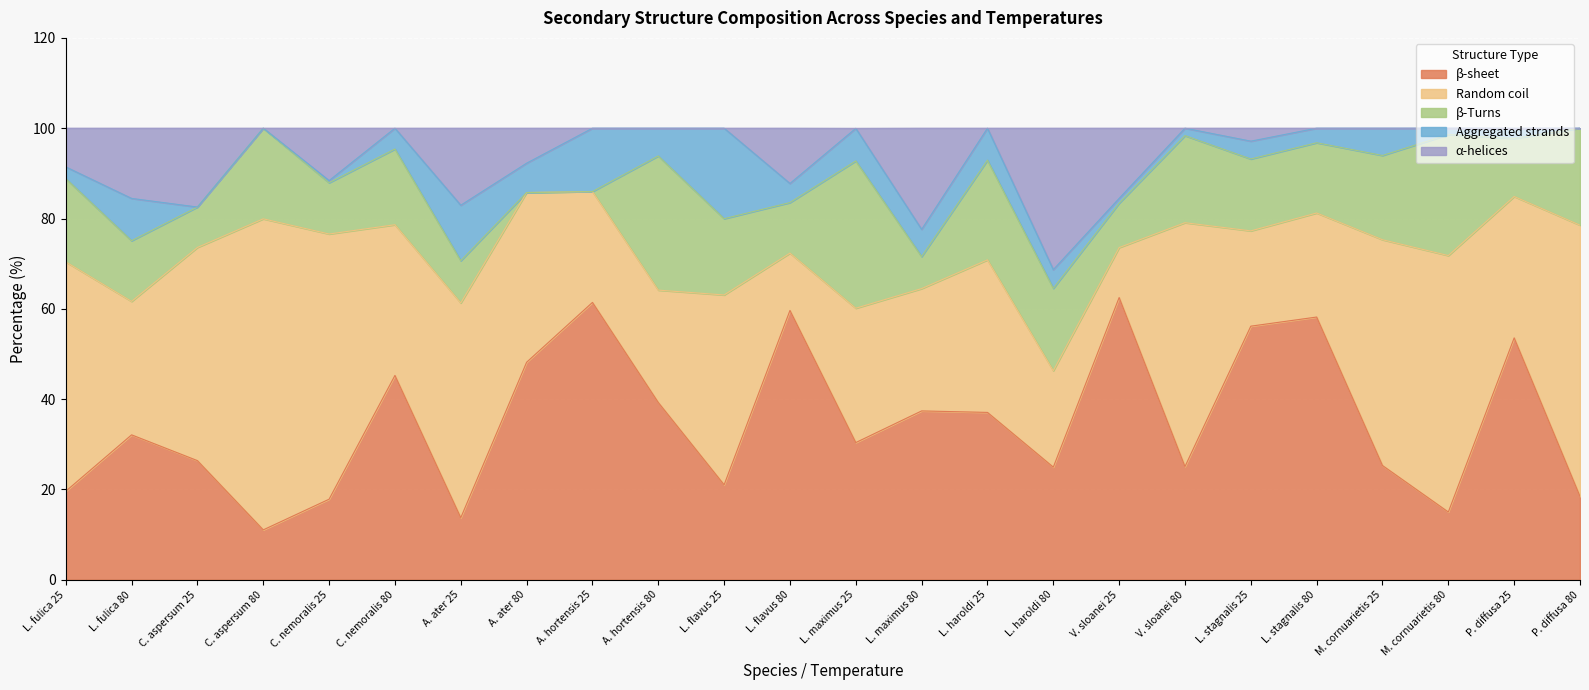

At A. ater 25, list the series in order from smallest to largest.

β-Turns, Aggregated strands, β-sheet, α-helices, Random coil